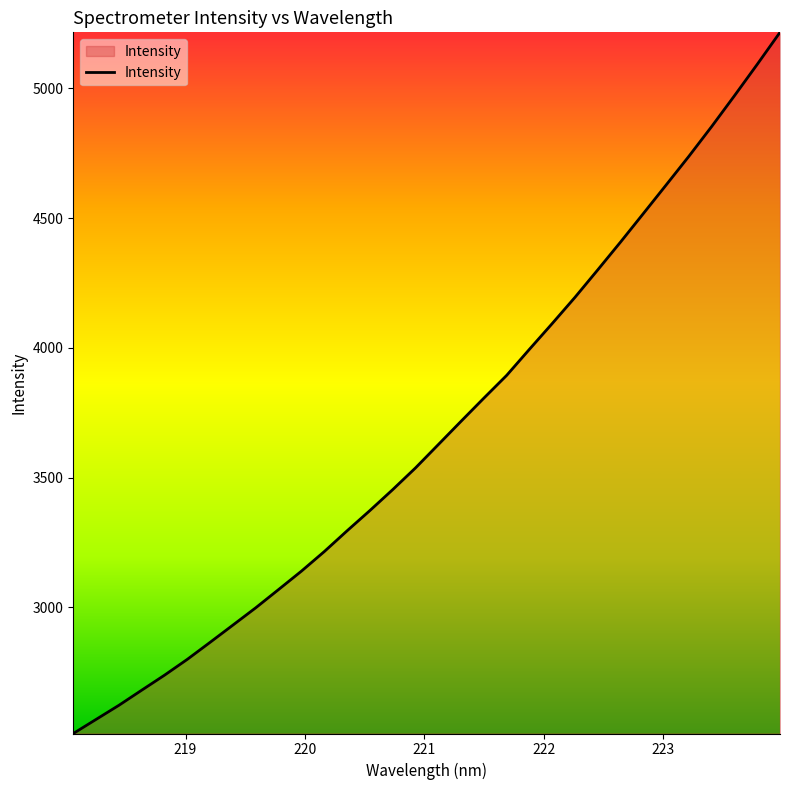

What is the greatest value displayed?

5215.5